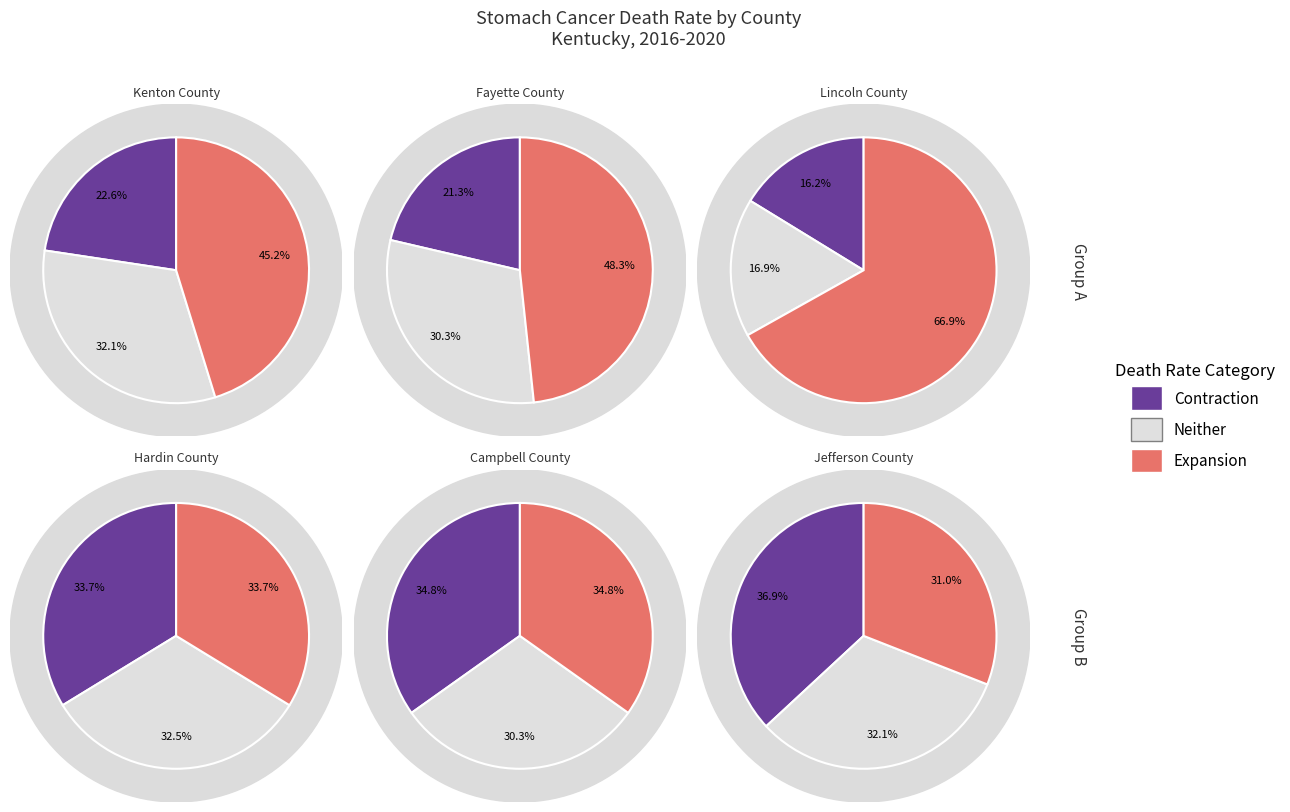

To the nearest percent, what is the difference between the Jefferson County and Hardin County slice percentages?

1%